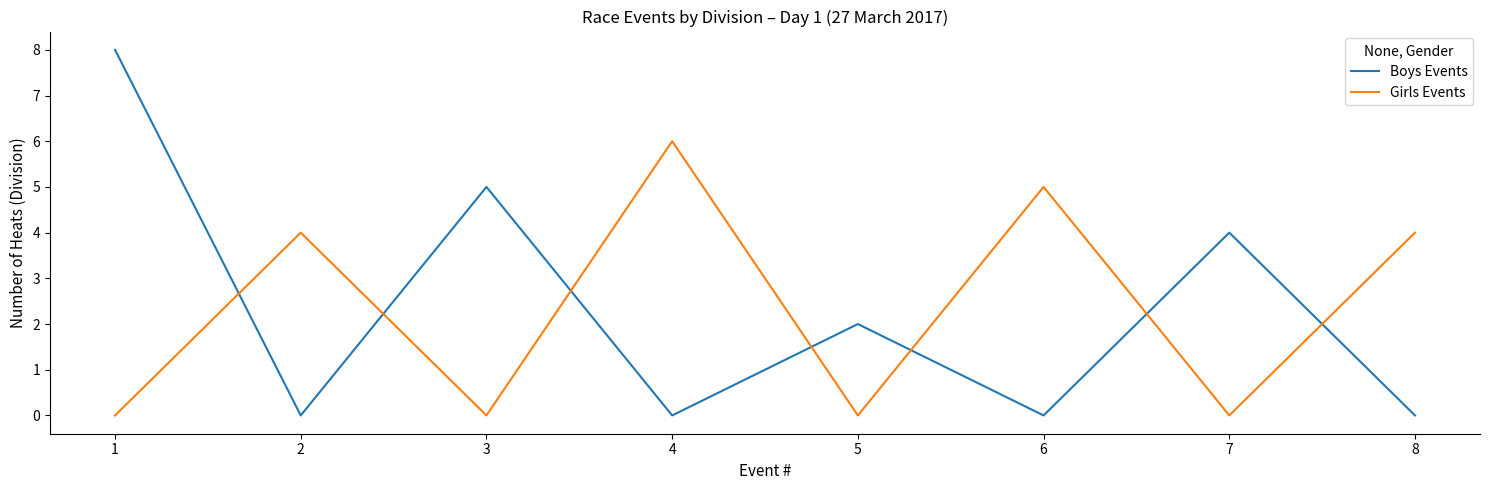

Is the value of Girls Events at 2 greater than the value of Boys Events at 3?

No